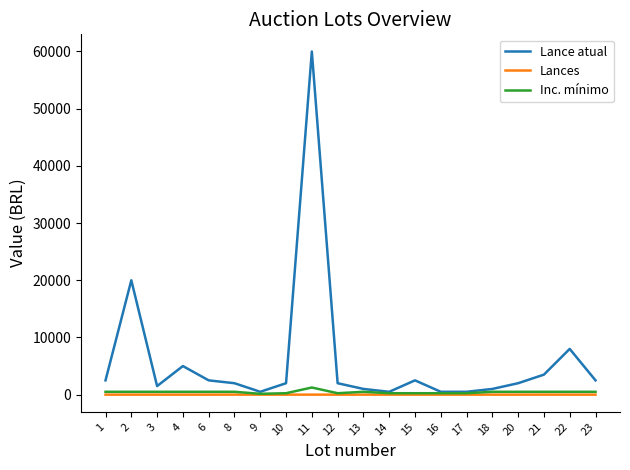

Which series has the largest range (max minus min)?

Lance atual